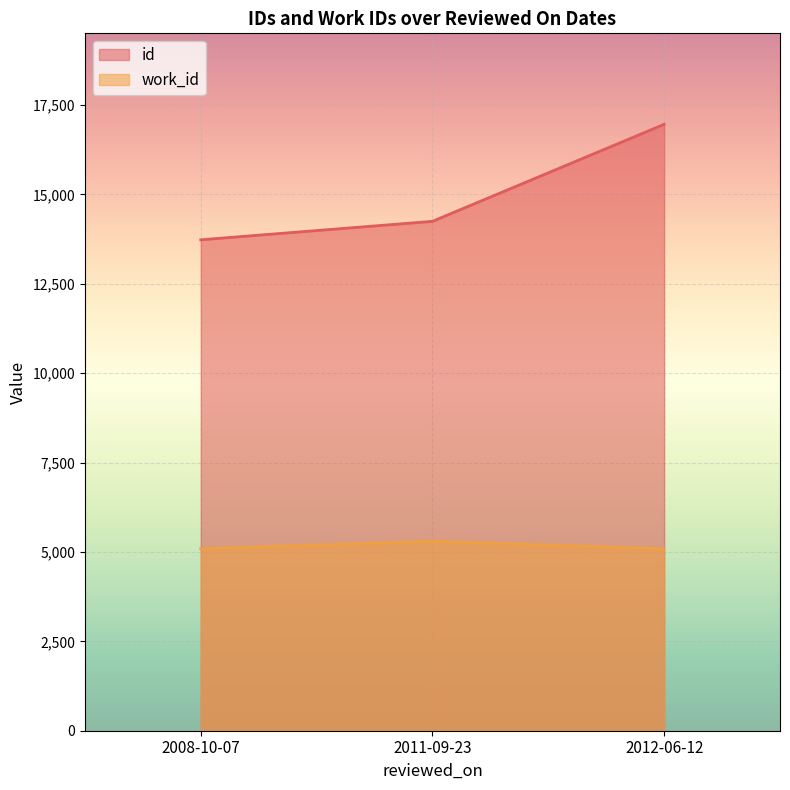

Which has a higher value, 2011-09-23 or 2008-10-07?

2011-09-23